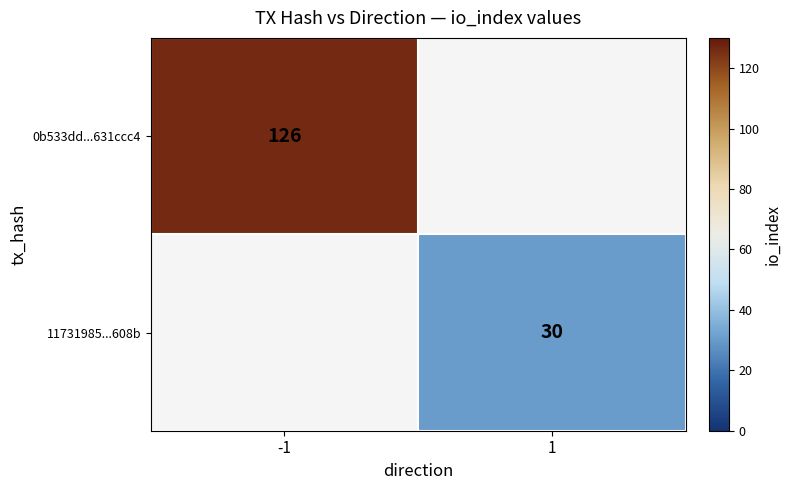

Is it true that 11731985...608b equals 11 at 1?

False